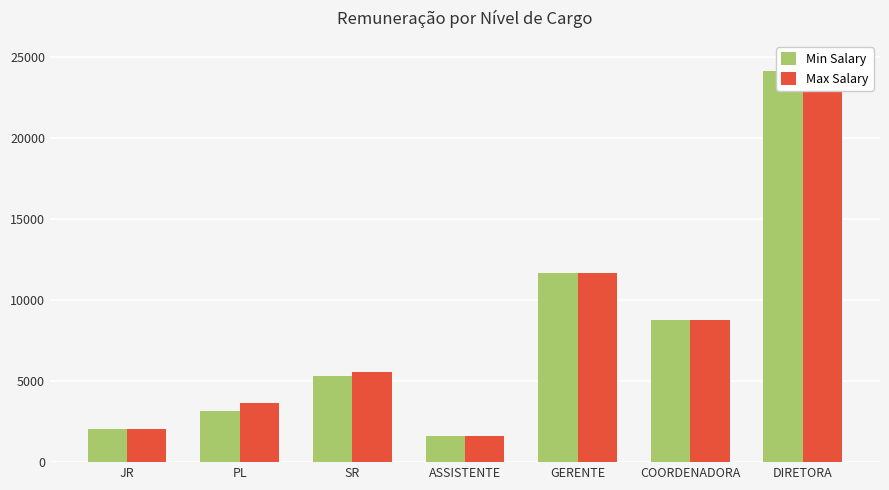

Which series changed the most between PL and SR?

Min Salary